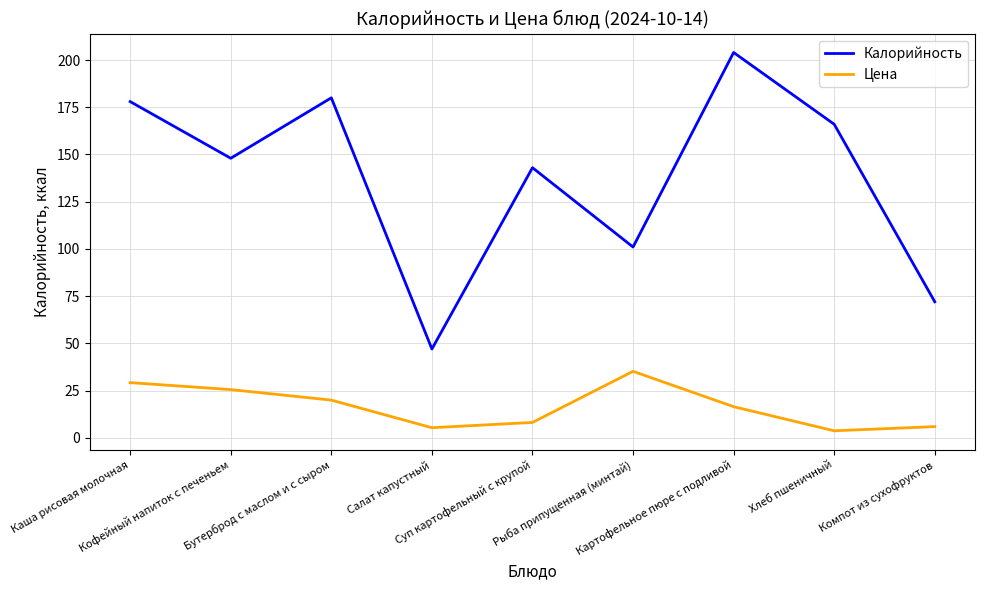

What is the difference between the maximum and minimum values in the Цена series?

31.5